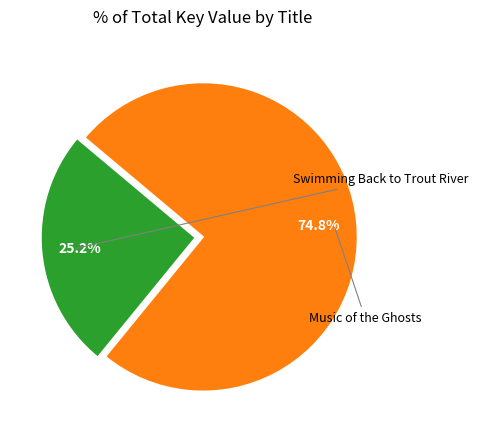

Combined, do Music of the Ghosts and Swimming Back to Trout River account for over 50%?

Yes